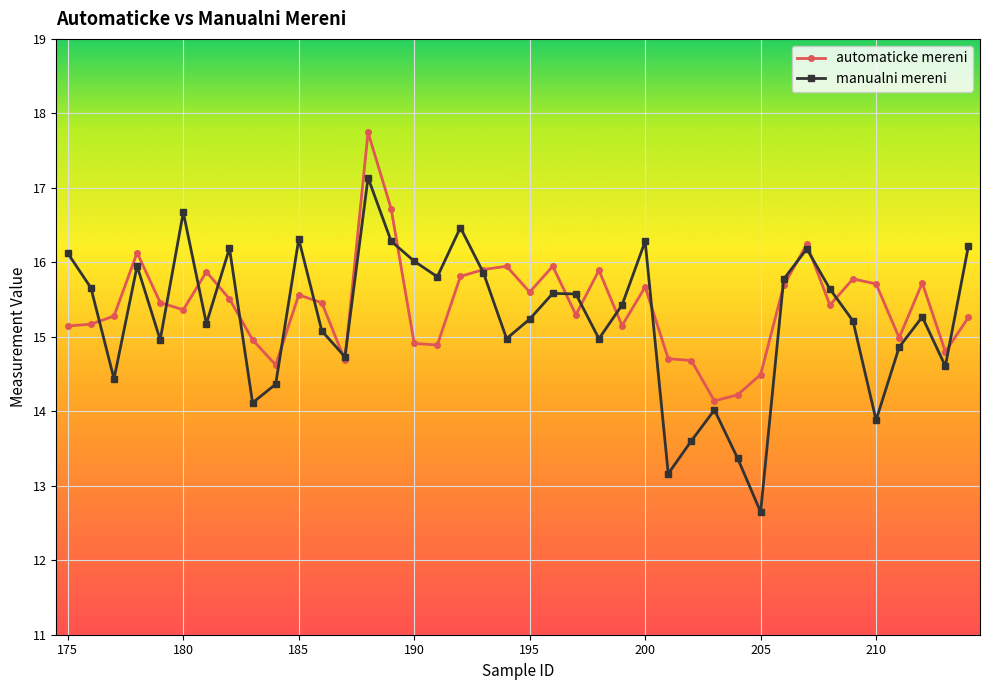

Does the chart have visible grid lines?

Yes